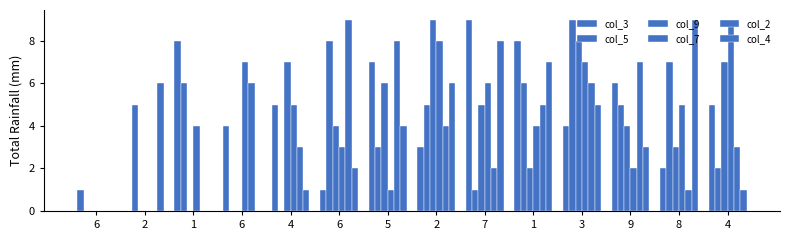

Which category has the lowest value in the col_2 series?

6